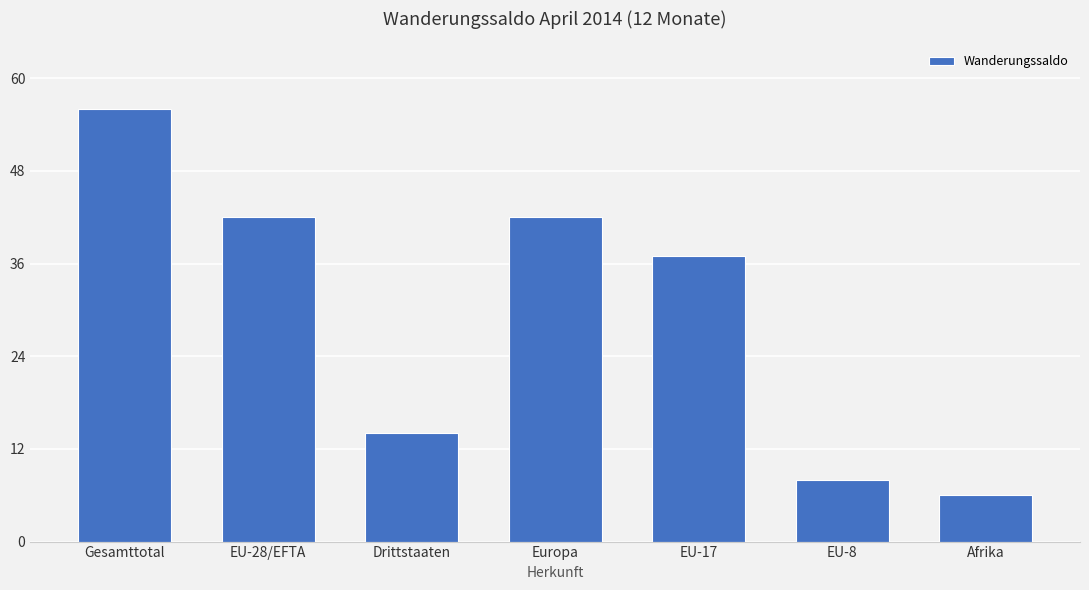

What is the label of the 4th bar from the left?

Europa